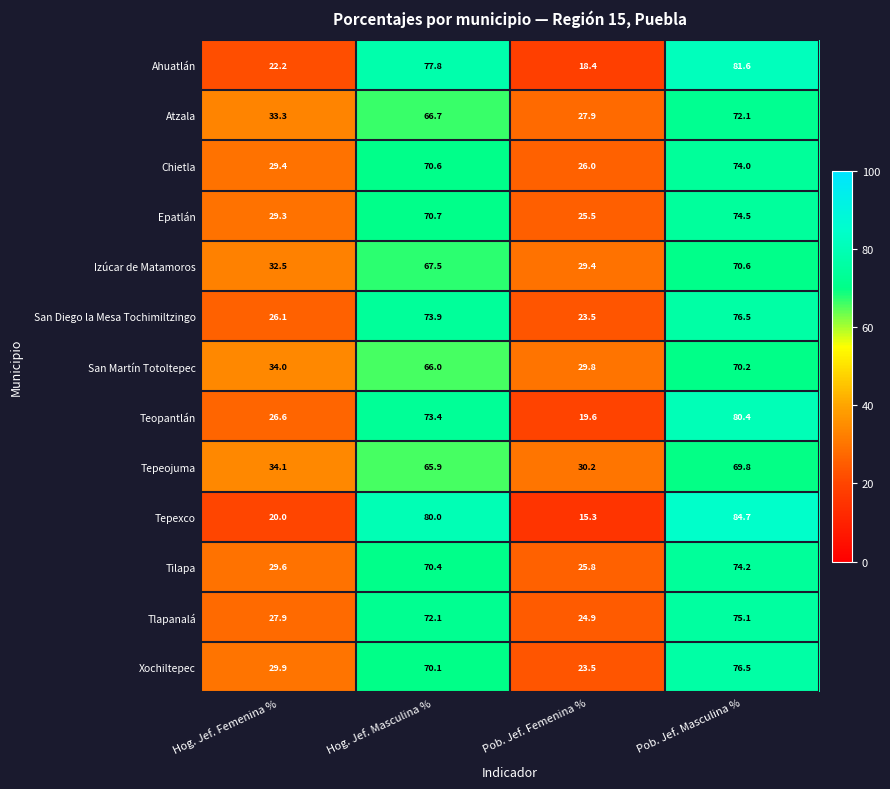

What is the difference between the second highest and second lowest values in the Xochiltepec series?

40.2